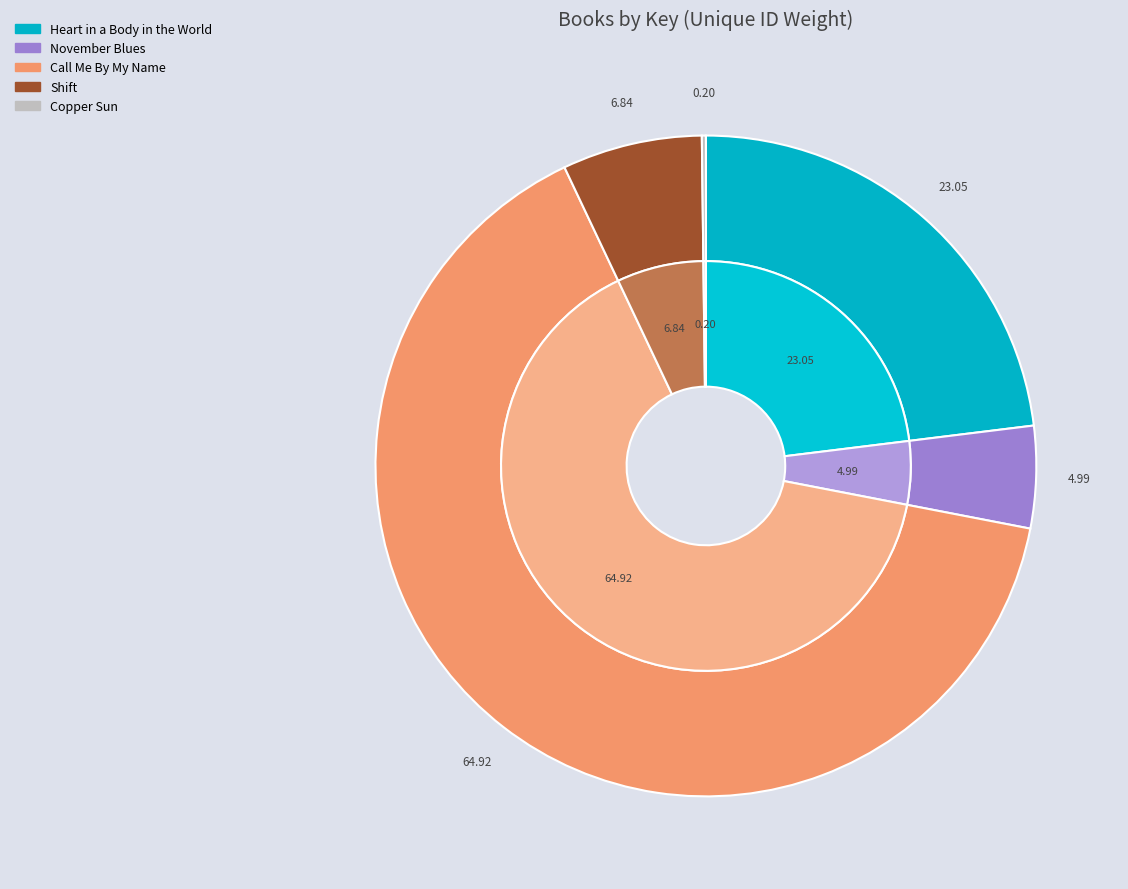

Do Call Me By My Name and Shift together represent more than half of the pie?

Yes